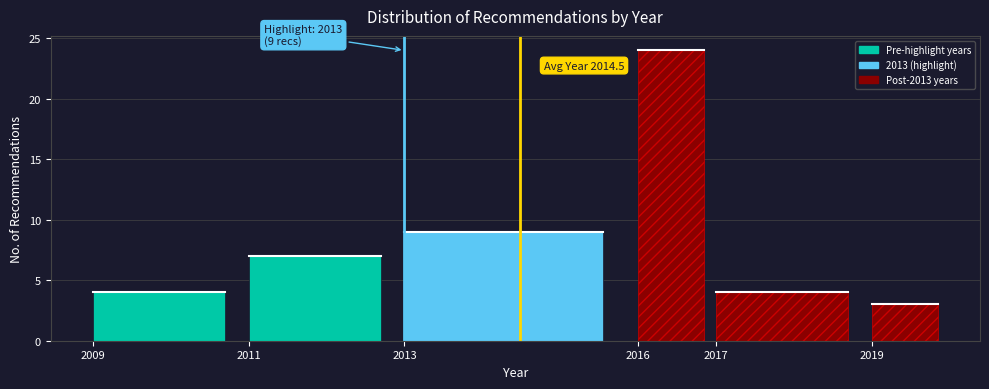

Reading left to right, list all the values displayed in this chart.

4	7	9	24	4	3